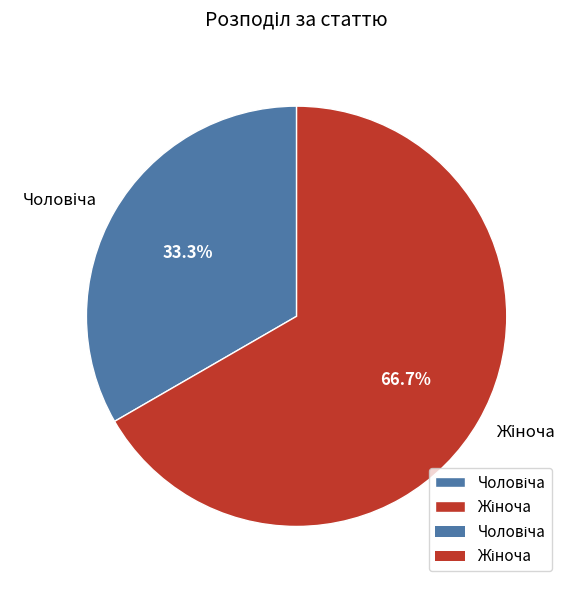

Does any single category account for the majority?

Yes